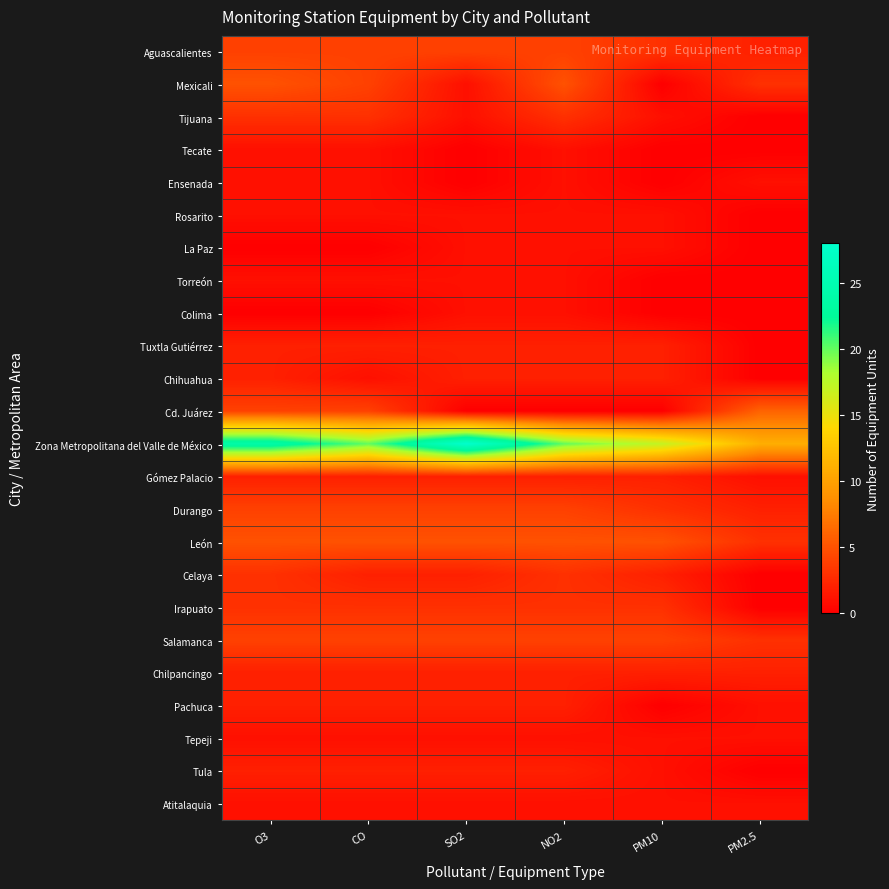

Which series has the widest spread of values?

Zona Metropolitana del Valle de México